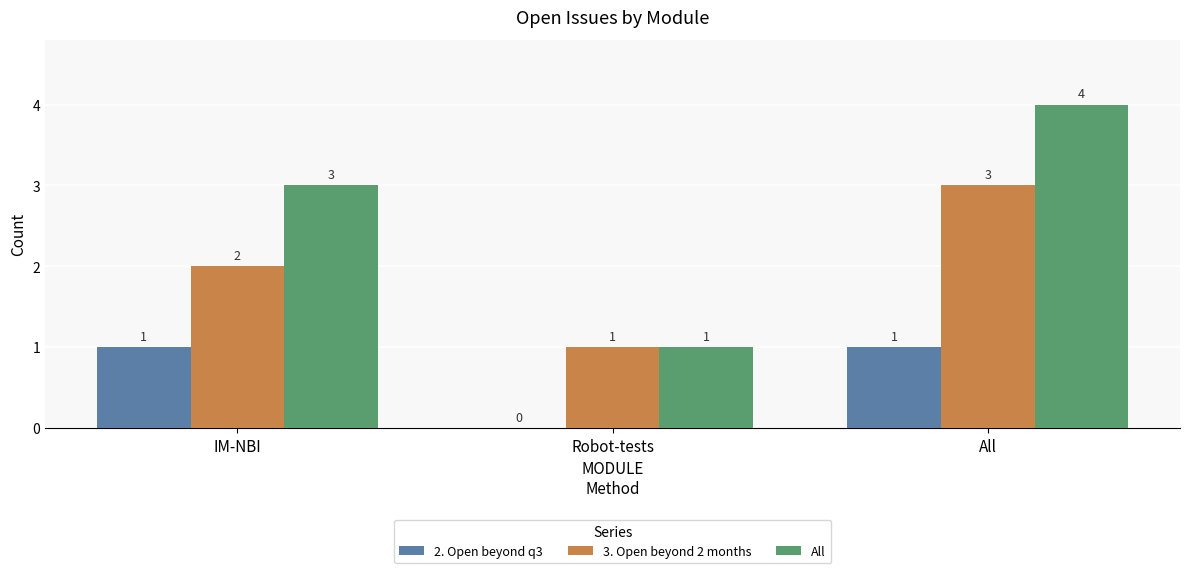

Reading left to right, what are all the values shown in this chart?

2. Open beyond q3: IM-NBI=1	Robot-tests=0	All=1
3. Open beyond 2 months: IM-NBI=2	Robot-tests=1	All=3
All: IM-NBI=3	Robot-tests=1	All=4